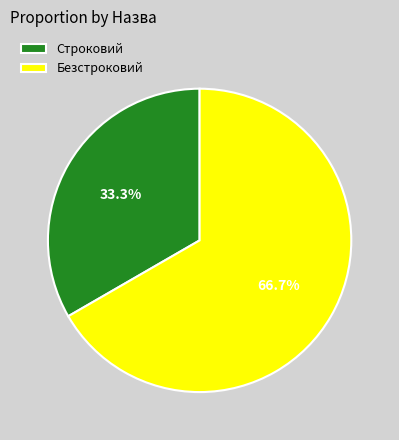

To the nearest percent, what is the average slice percentage?

50%